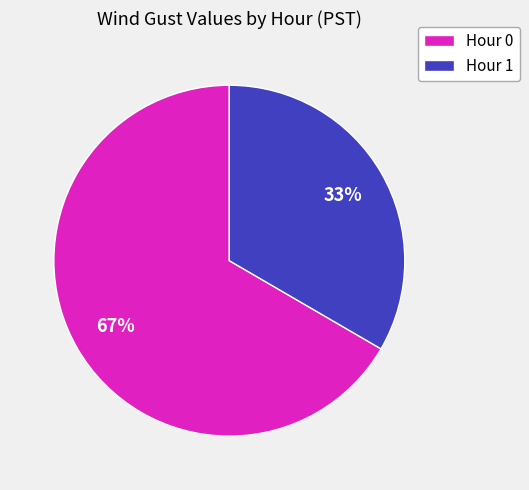

To the nearest percent, what portion does Hour 0 represent?

67%